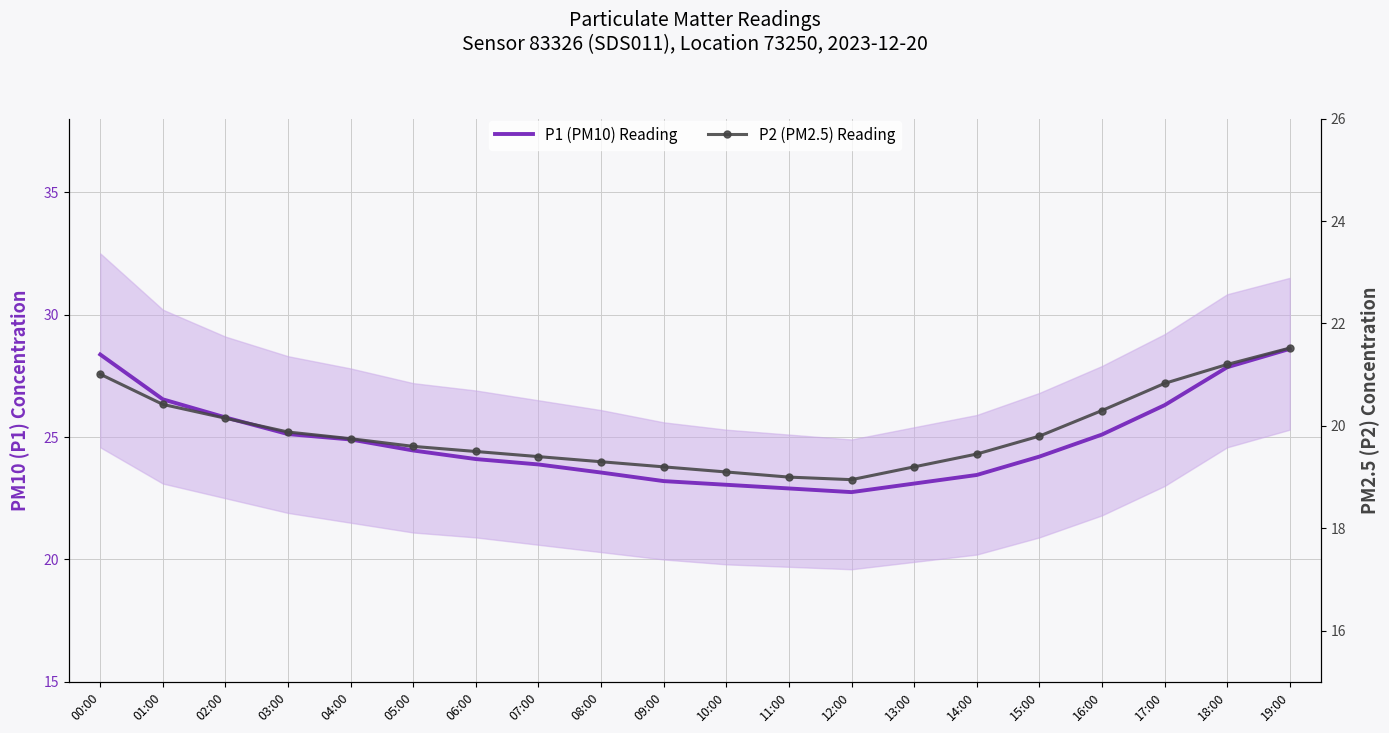

The P1 (PM10) Reading series shows 40.2 at 10:00. True or false?

False